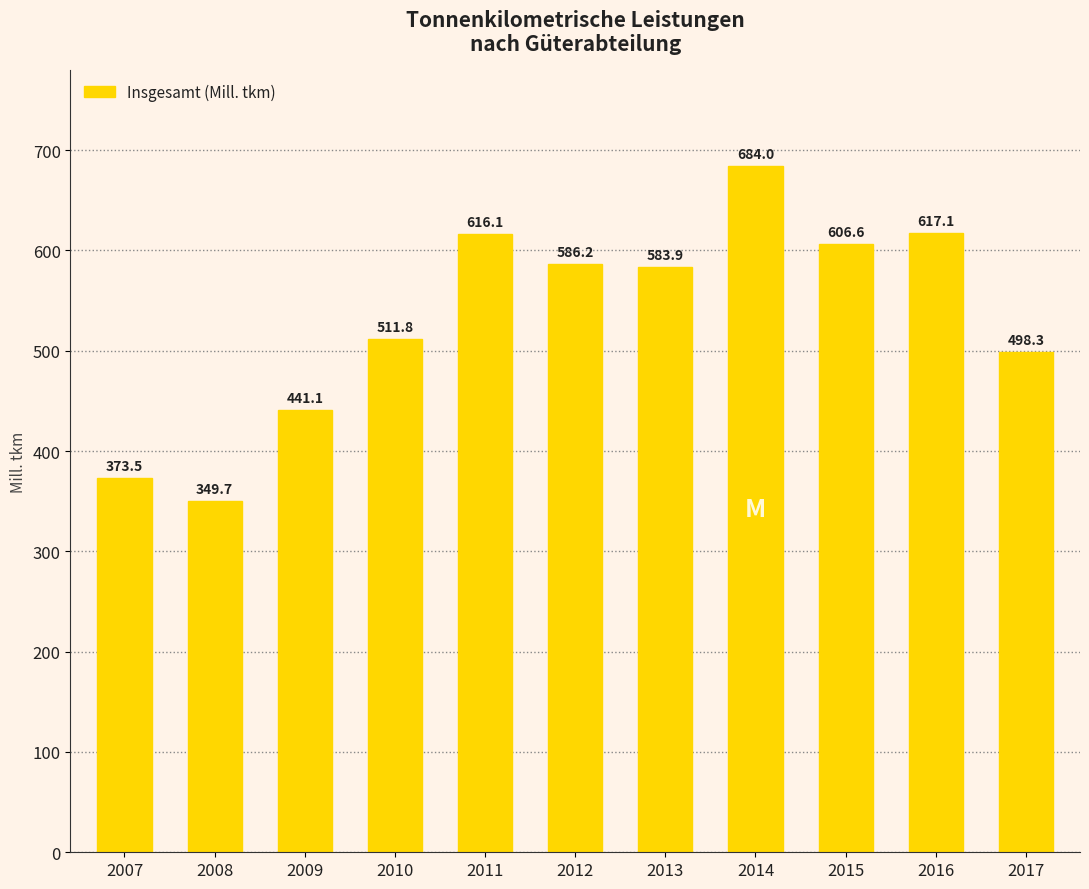

Does the chart contain any negative values?

No